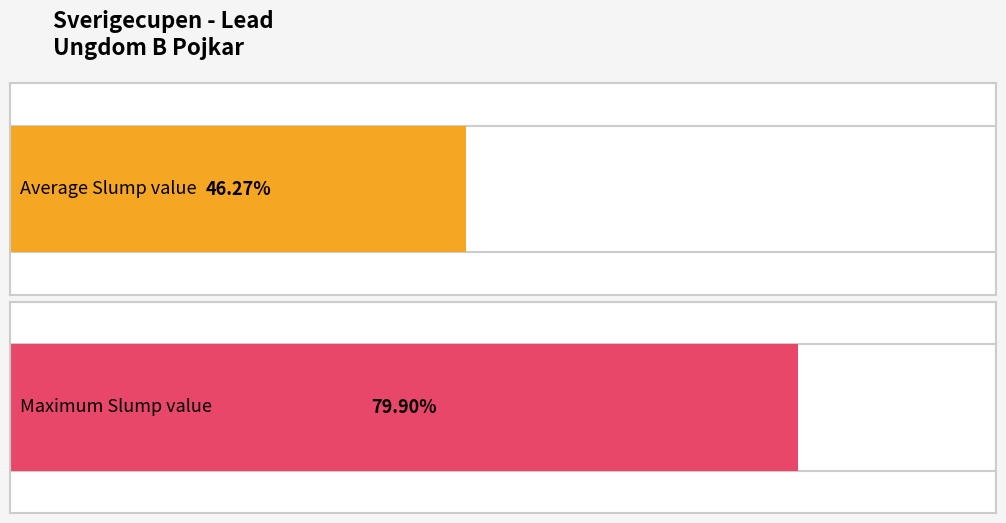

Are the bars horizontal?

Yes